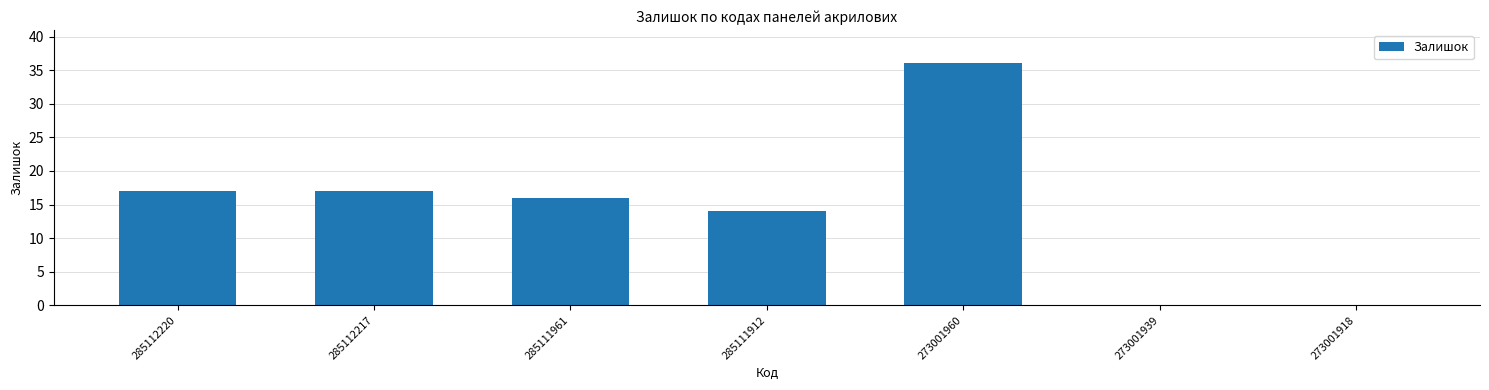

What is the change in value from 285112217 to 273001939?

-17